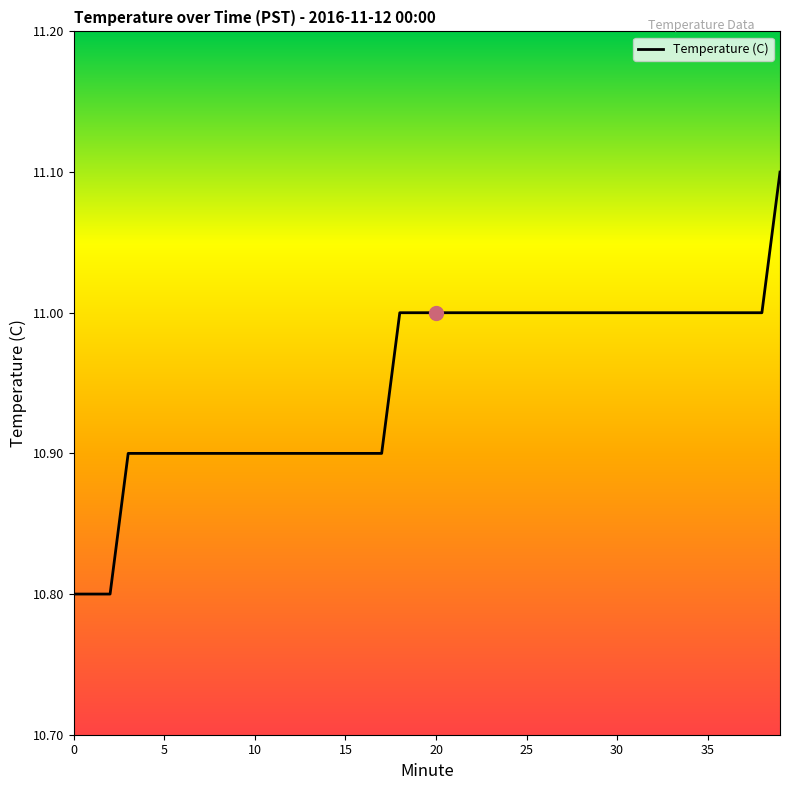

Count the number of data series in this chart.

1